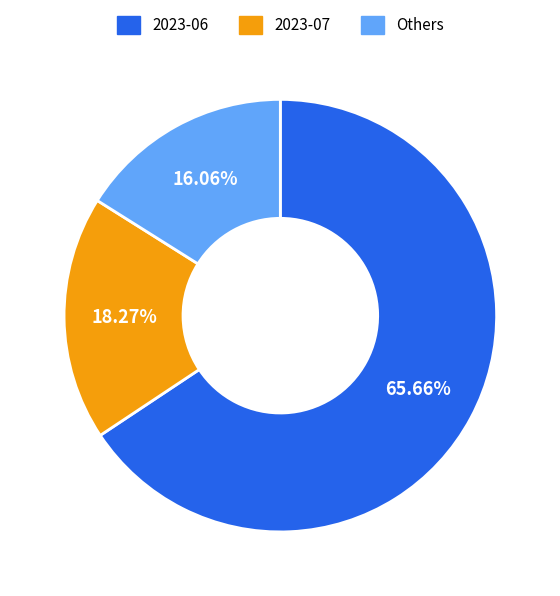

Do 2023-06 and Others together represent more than half of the pie?

Yes